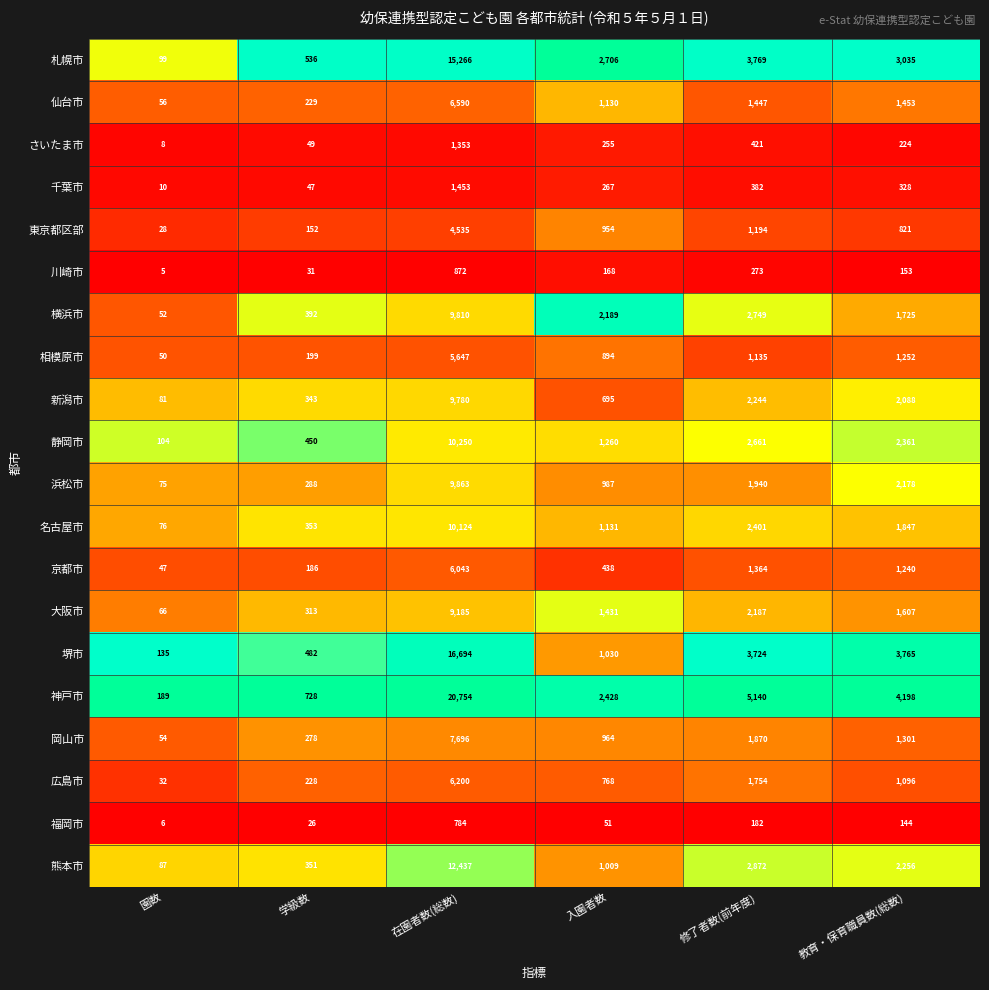

True or false: 新潟市 has a value of 343 at 学級数.

True